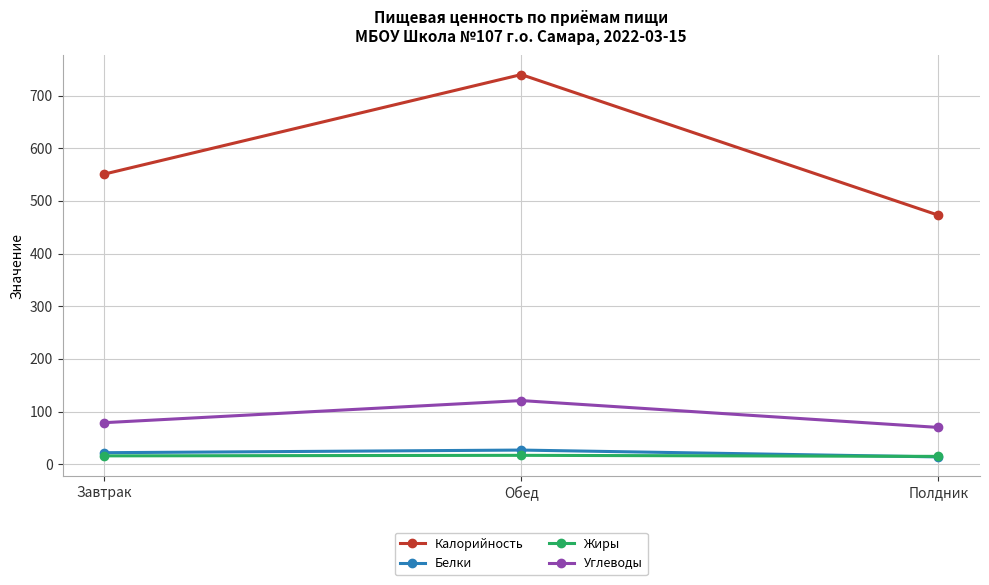

The value of Калорийность at Обед is 1286. True or false?

False